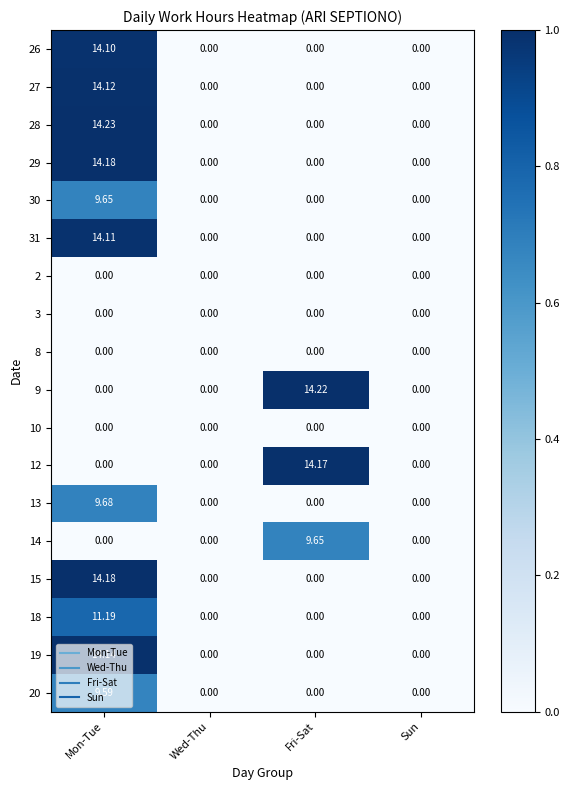

Is the value of 9 at Fri-Sat greater than the value of 14 at Mon-Tue?

Yes